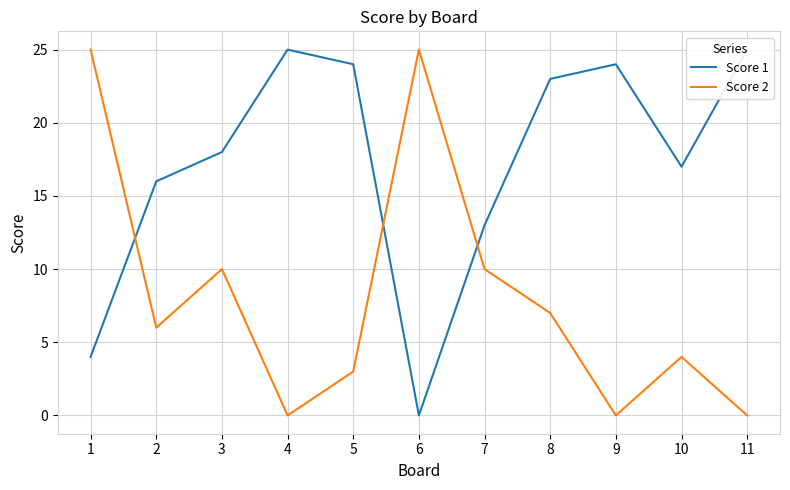

Between 2 and 7, which is larger?

2